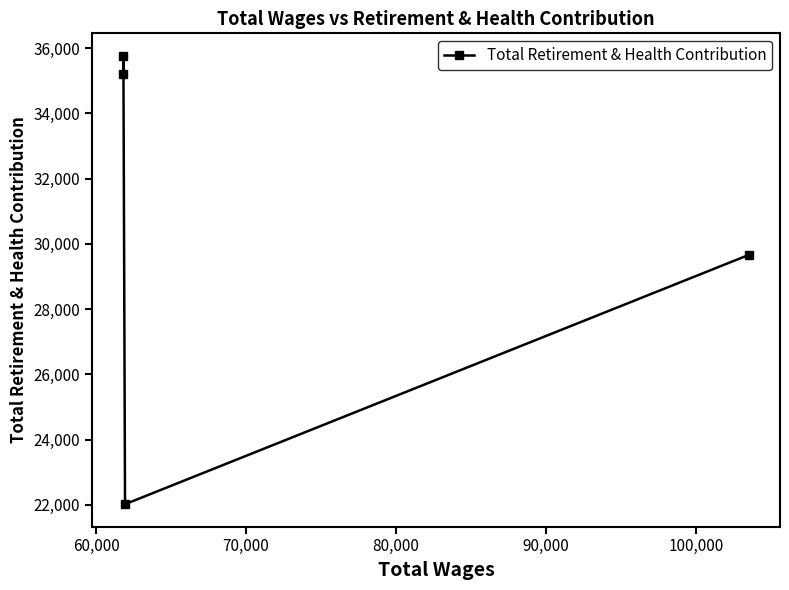

What is the value of the 4th point from the left?

29659